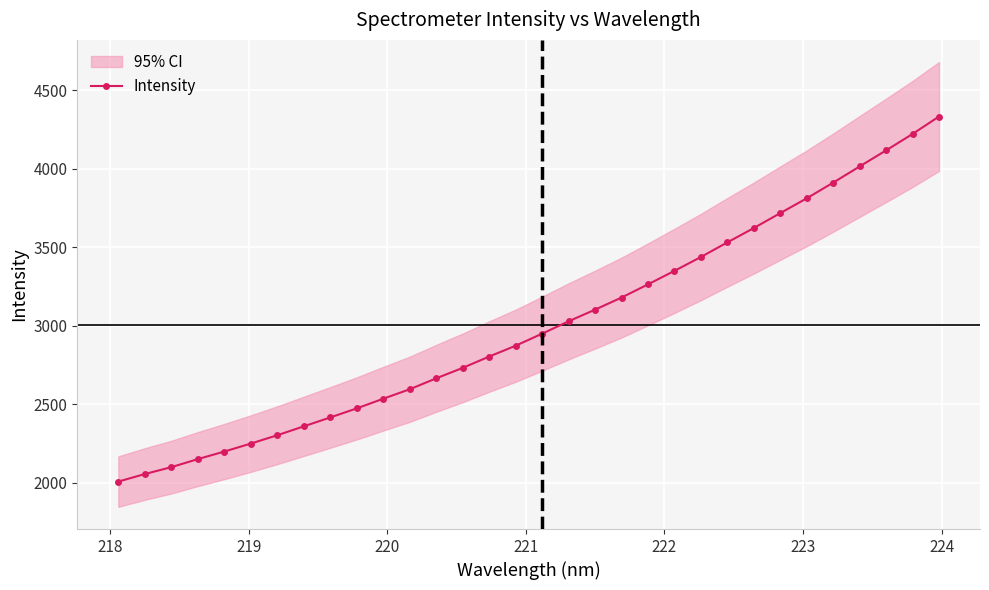

What is the average value?

3003.8